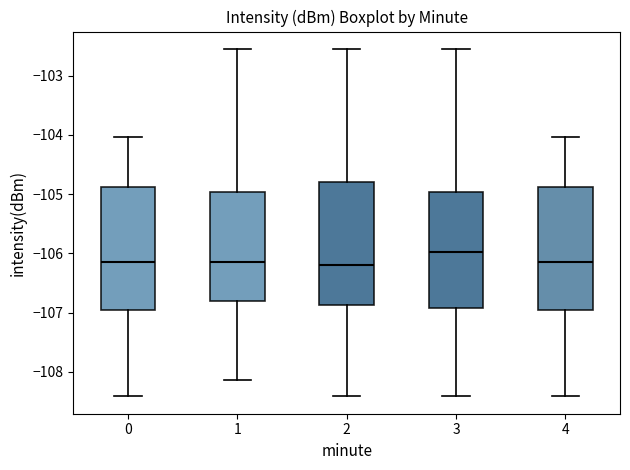

Reading left to right, read every box against the y-axis: the position of its median line, the range the box covers, and the ends of its whiskers. The values are not printed on the chart, so give them approximately, as read against the axis.

0: median -106.1, box -107.0 to -104.9, whiskers -108.4 to -104.0
1: median -106.1, box -106.8 to -105.0, whiskers -108.1 to -102.5
2: median -106.2, box -106.9 to -104.8, whiskers -108.4 to -102.5
3: median -106.0, box -106.9 to -105.0, whiskers -108.4 to -102.5
4: median -106.1, box -107.0 to -104.9, whiskers -108.4 to -104.0